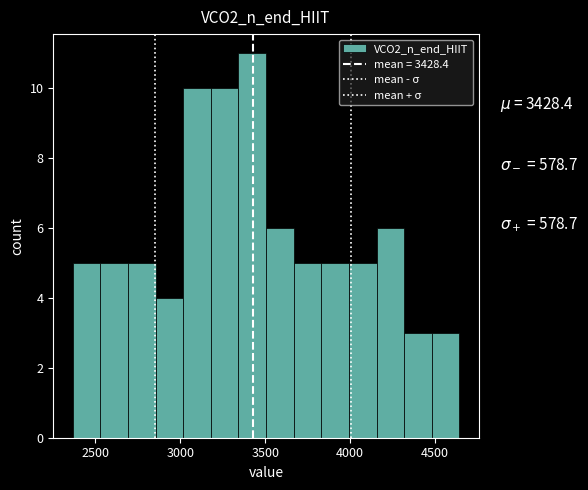

Around what value on the x-axis is the tallest bar? Give the approximate position of its centre, as read against the axis.

3400